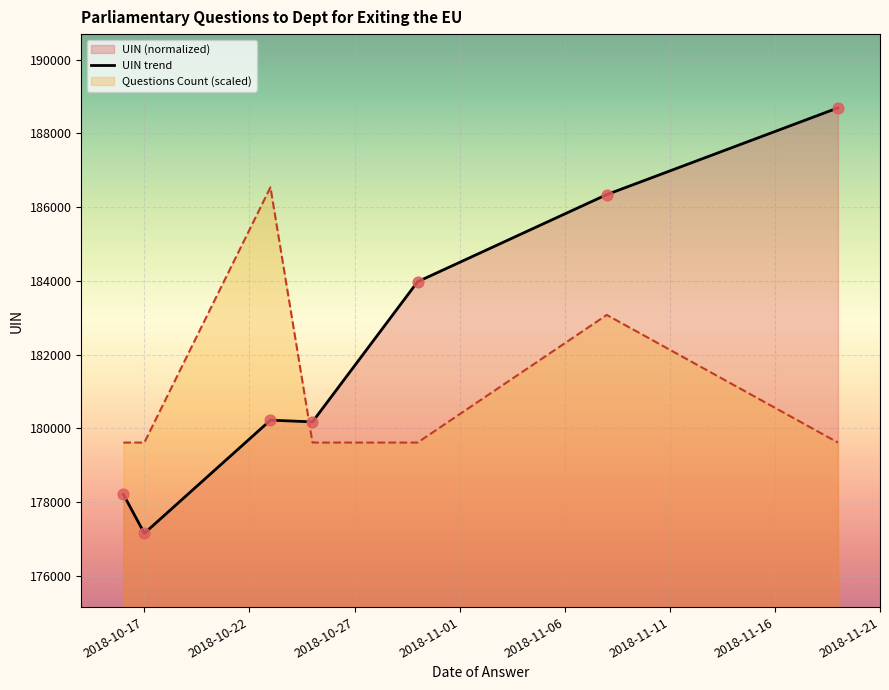

After their last crossing, which series has the higher values: UIN trend or Questions Count (scaled)?

UIN trend